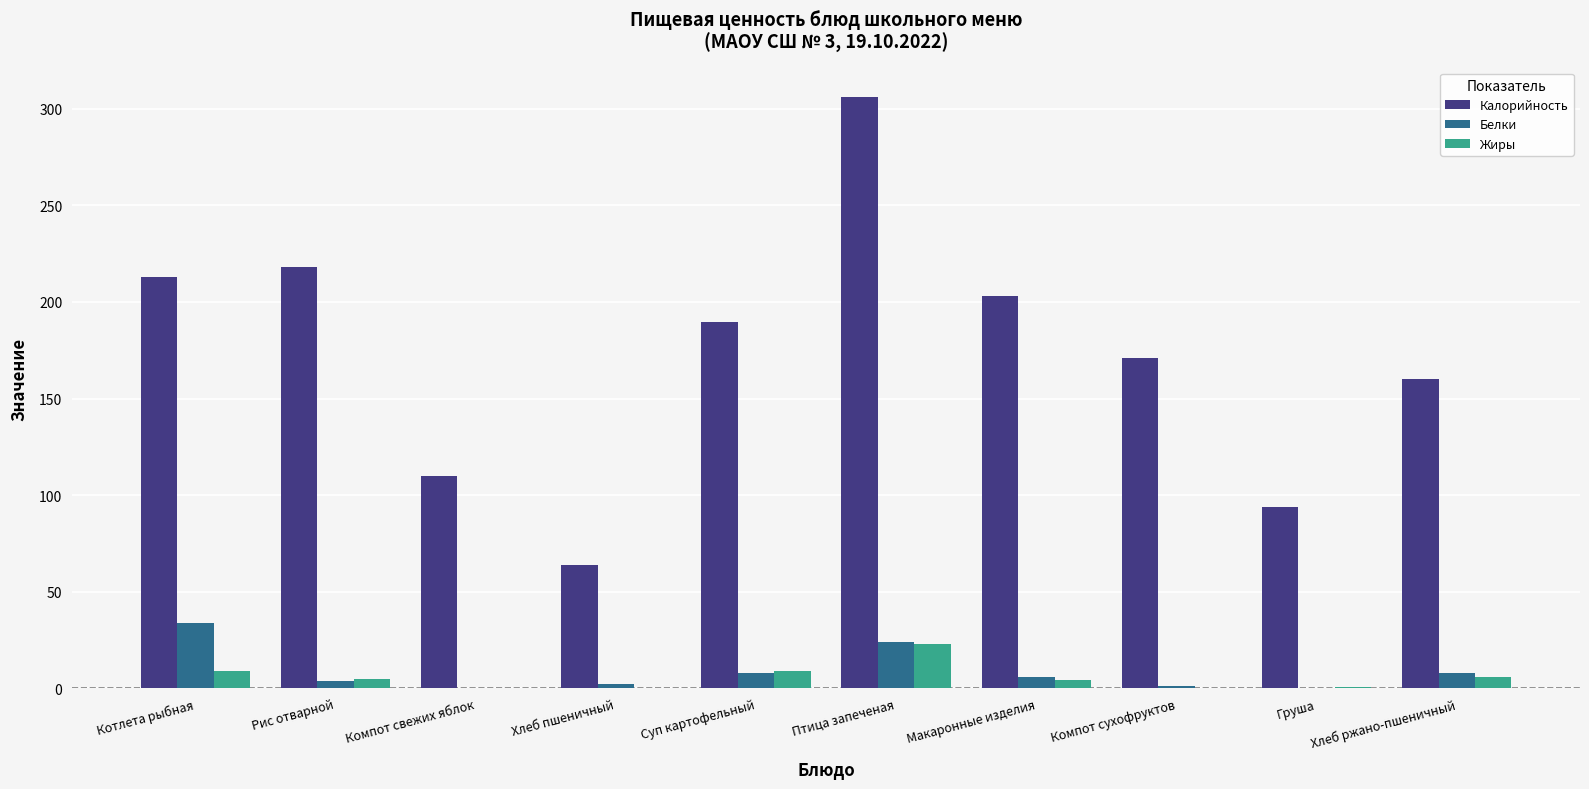

Is the value of Жиры at Котлета рыбная greater than the value of Калорийность at Компот сухофруктов?

No